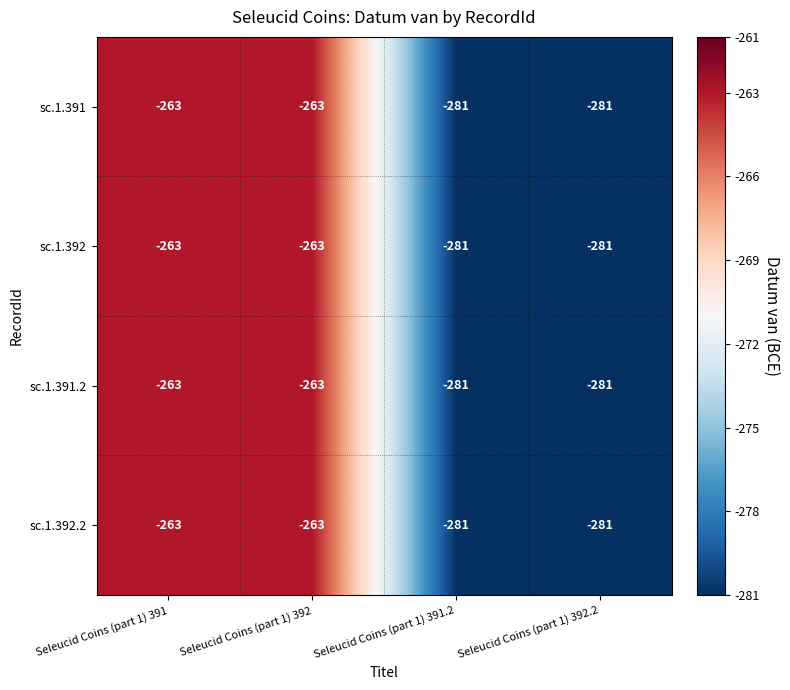

What is the average value of the sc.1.391.2 series?

-272